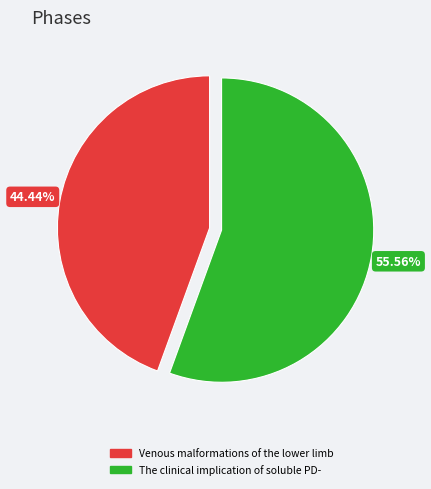

What percentage is NOT represented by Venous malformations of the lower limb?

55.6%